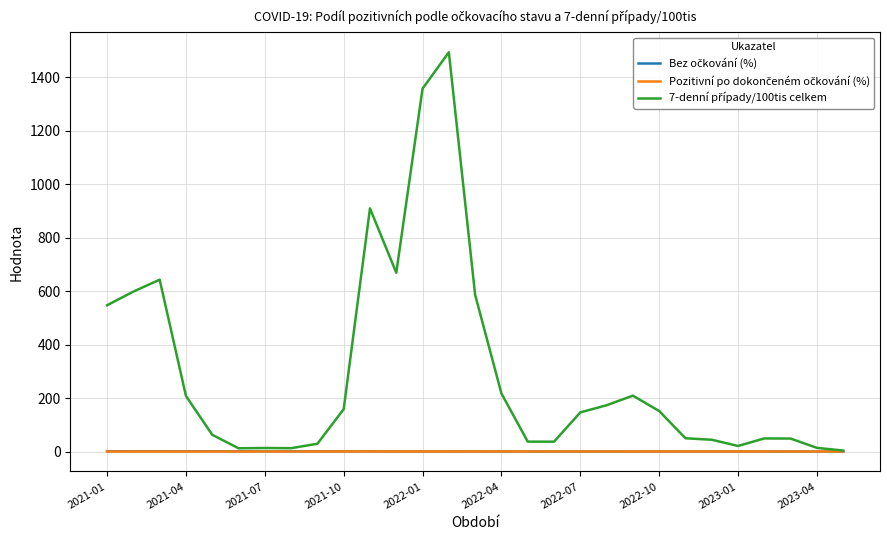

In 7-denní případy/100tis celkem, how many points are lower than both neighbors (excluding endpoints)?

5